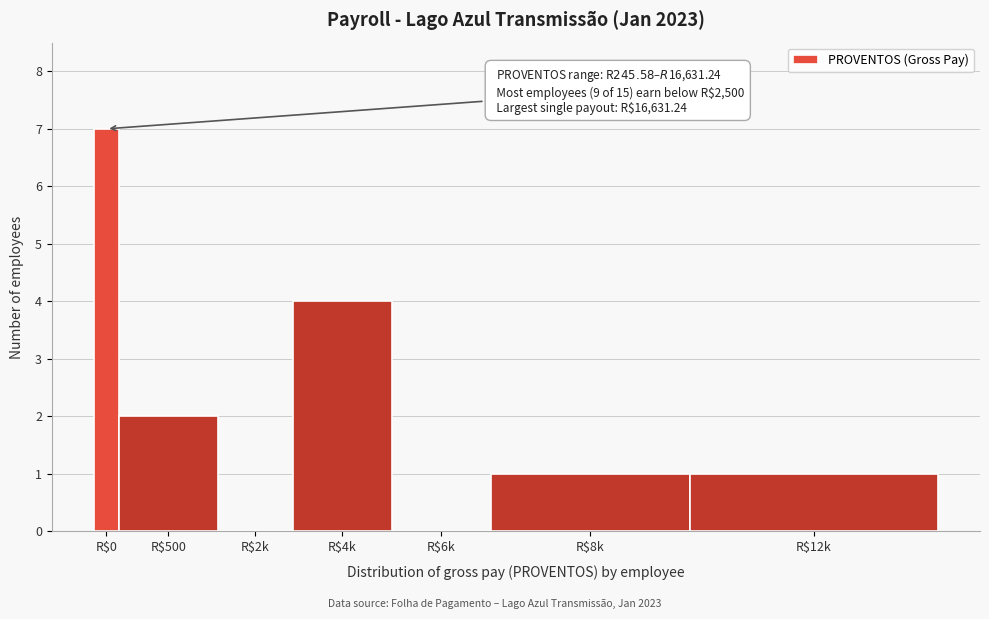

Which label corresponds to the largest value in the chart?

R$0